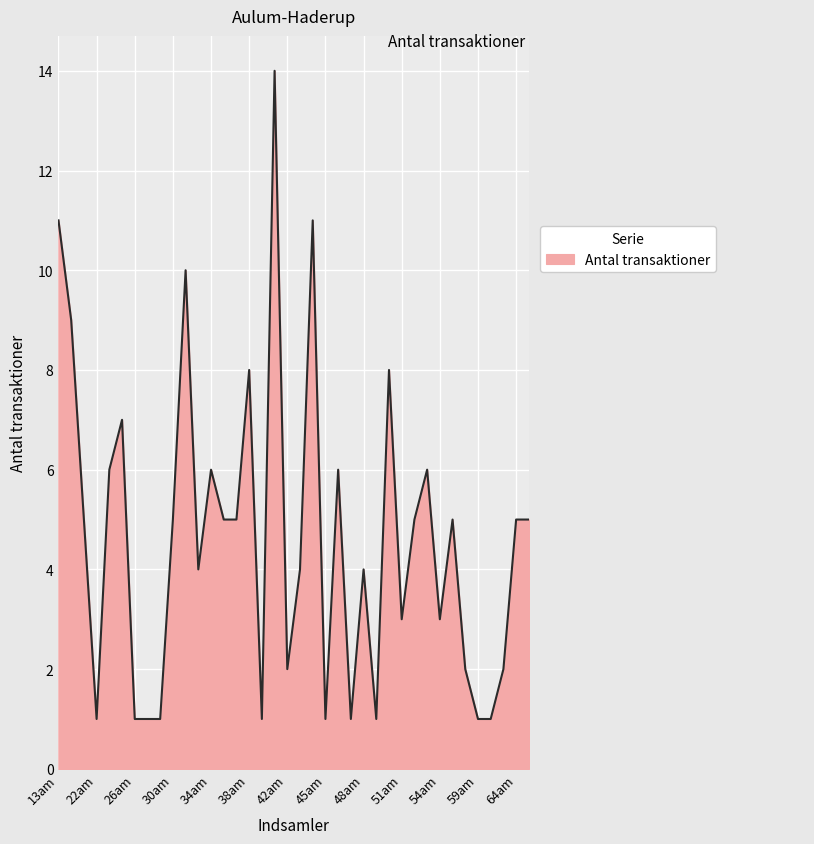

What is the difference between the maximum and minimum values?

13